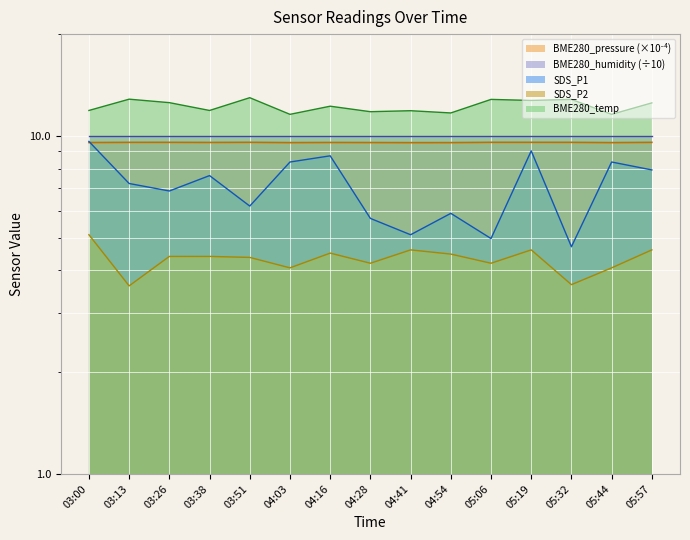

True or false: BME280_press_norm and BME280_temp cross at least once.

False